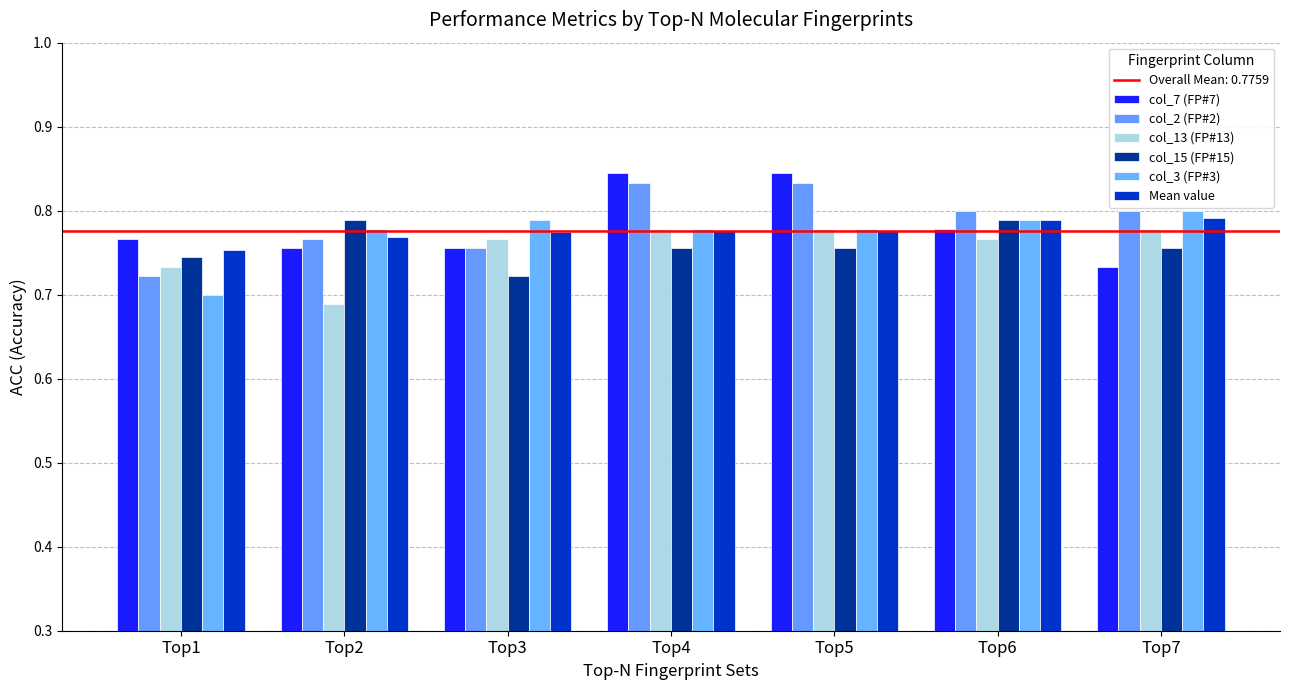

What is the minimum value shown in the chart?

0.7